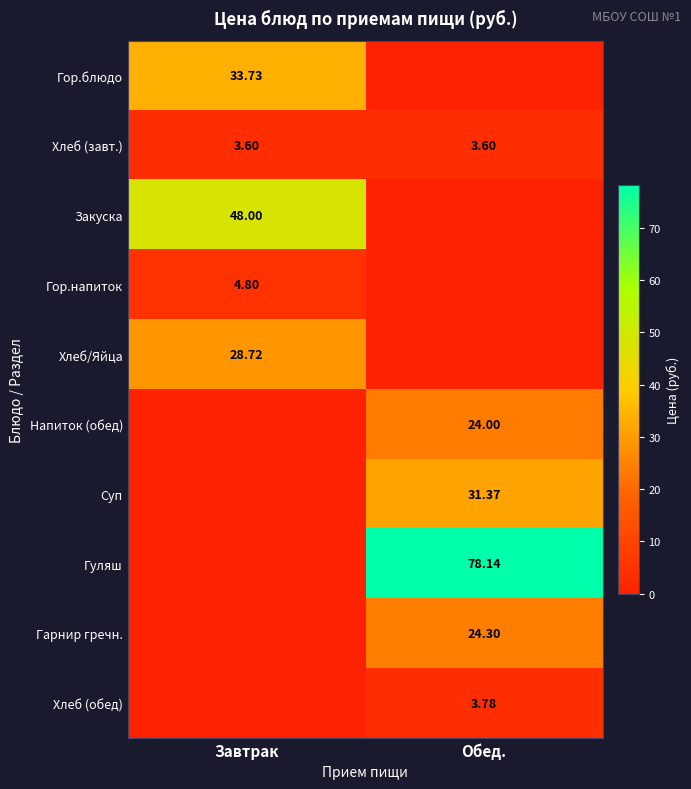

Which has a higher value, Обед. or Завтрак?

Завтрак